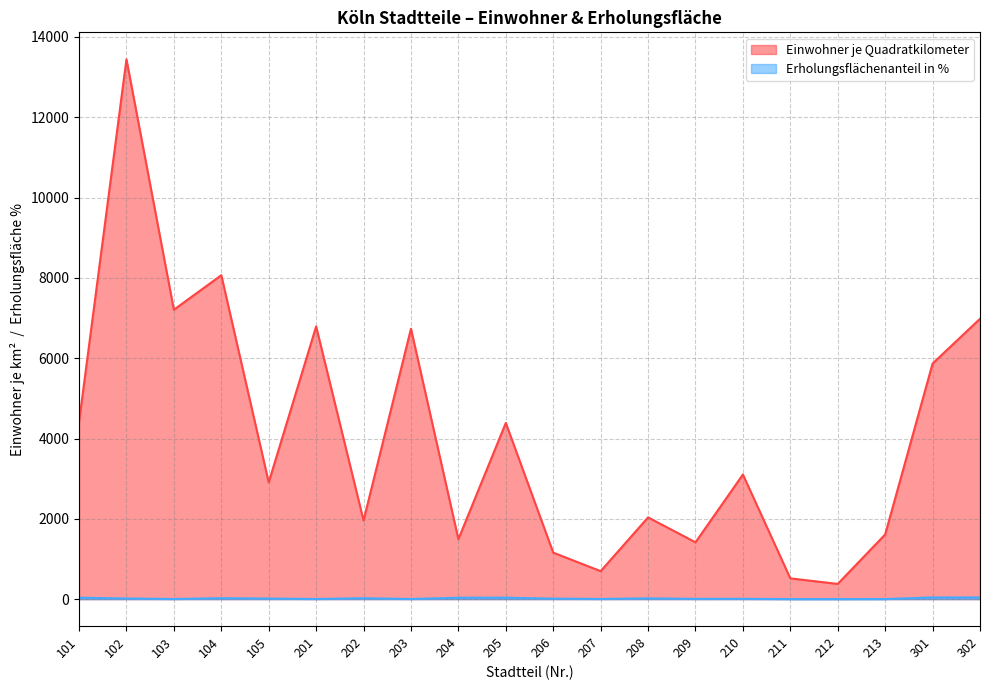

Which label corresponds to the smallest value in the chart?

211